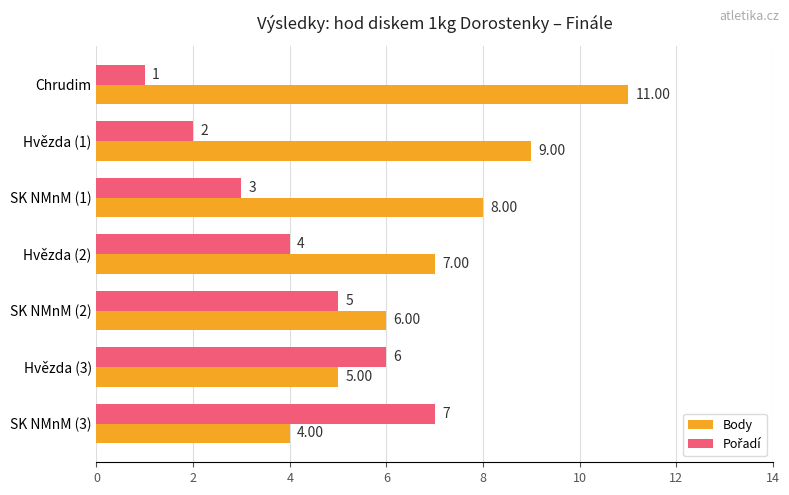

At which category is the sum across all series the highest?

Chrudim